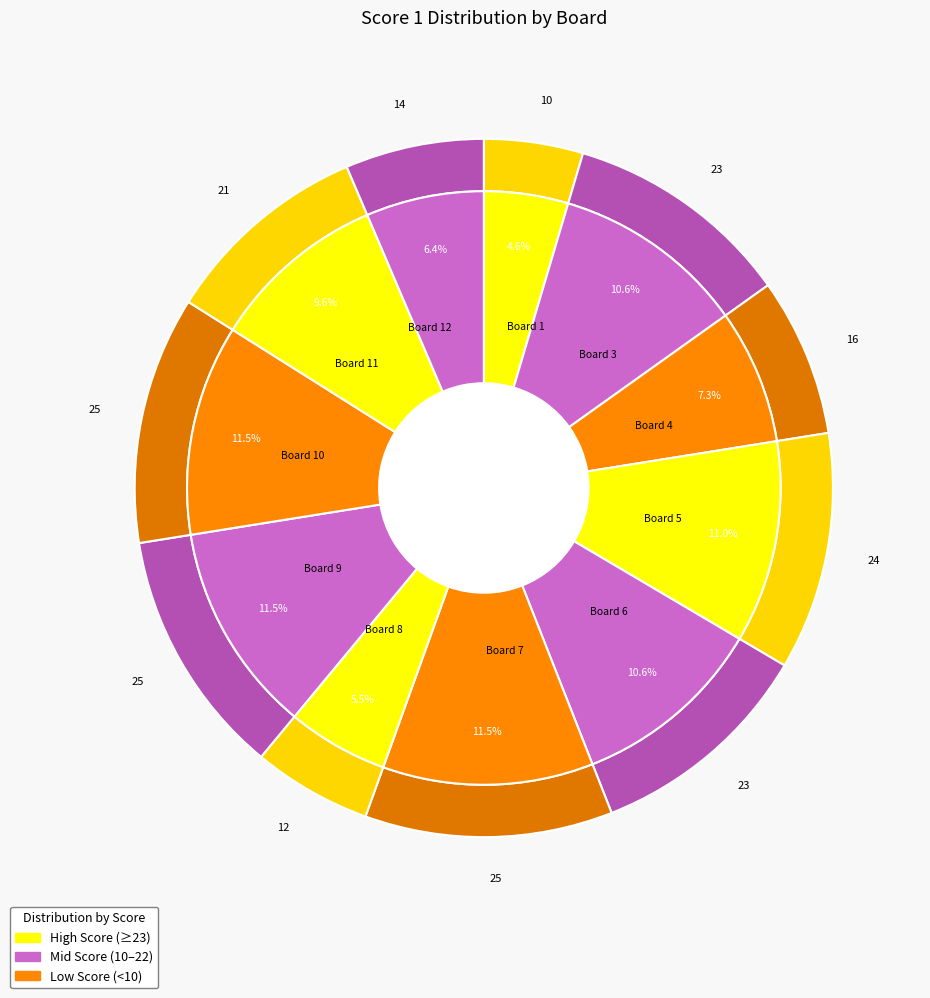

To the nearest percent, what is the combined percentage of 12 and 5?

17%